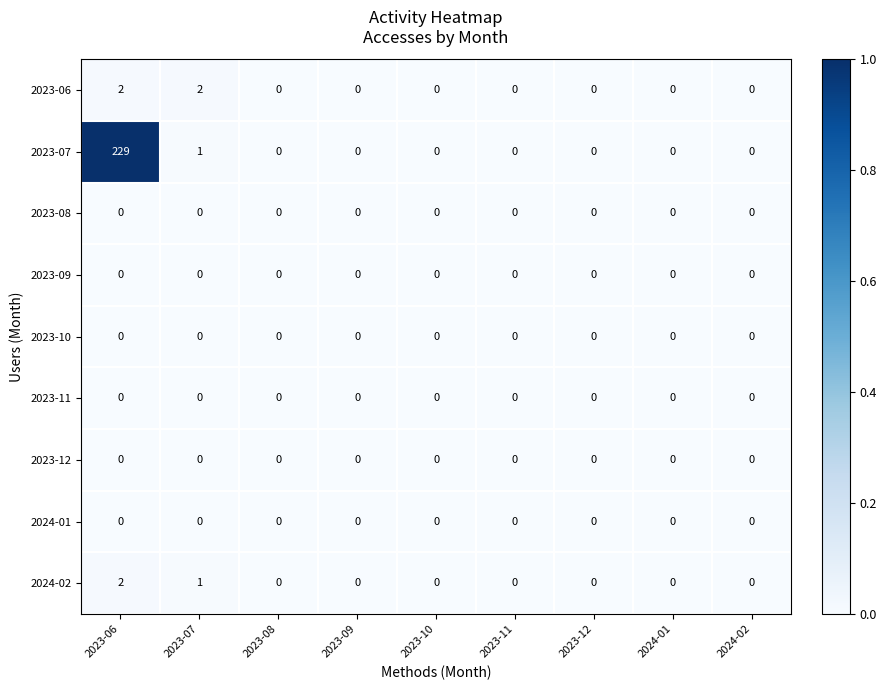

Which series has the largest range (max minus min)?

2023-07